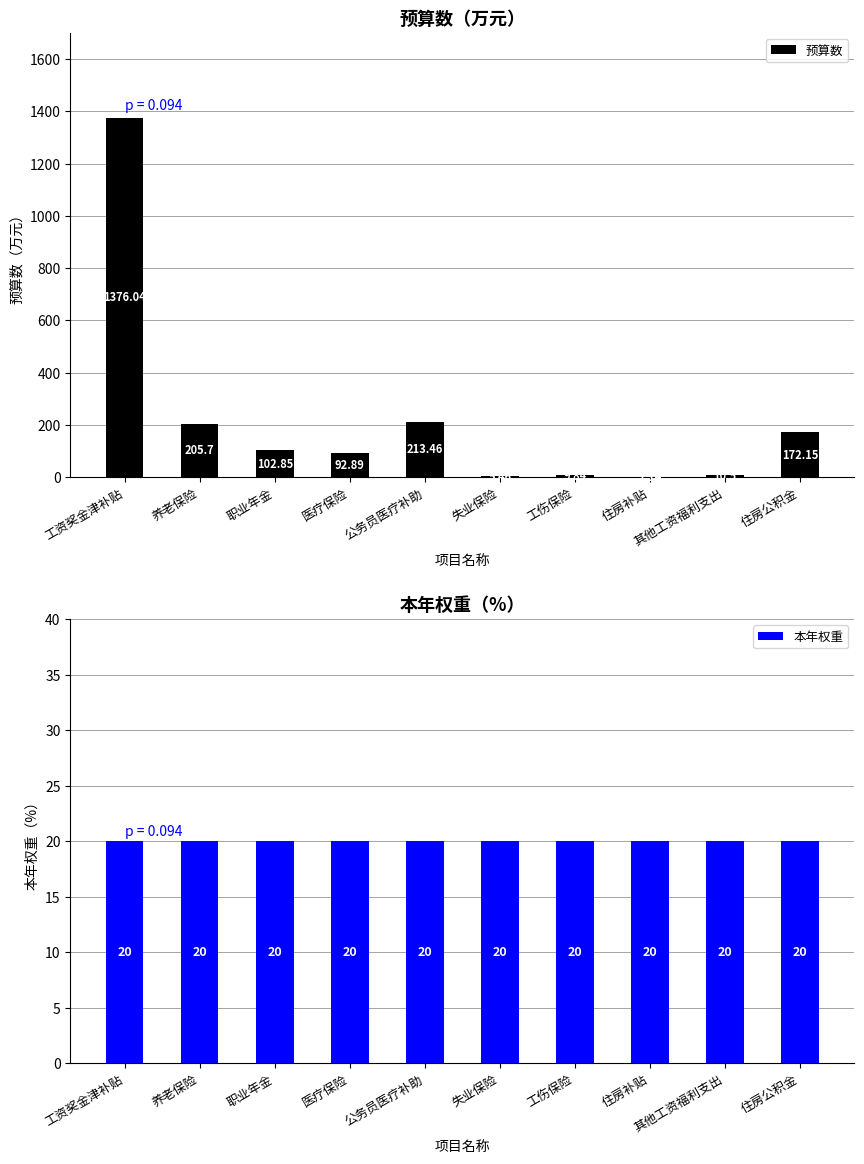

Which has a higher value, 住房公积金 or 工资奖金津补贴?

工资奖金津补贴